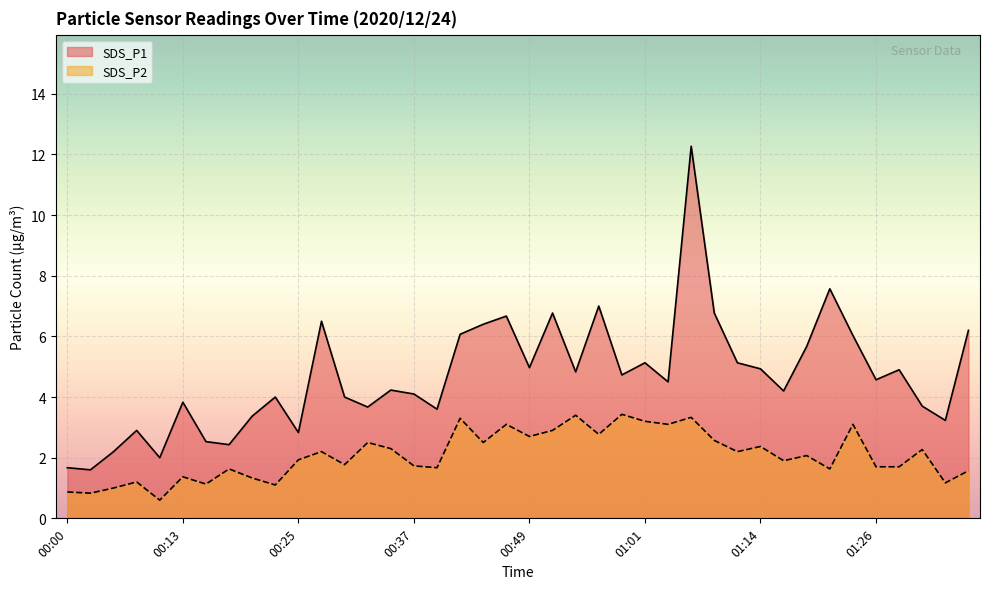

Which series changed the most between 00:30 and 00:47?

SDS_P1